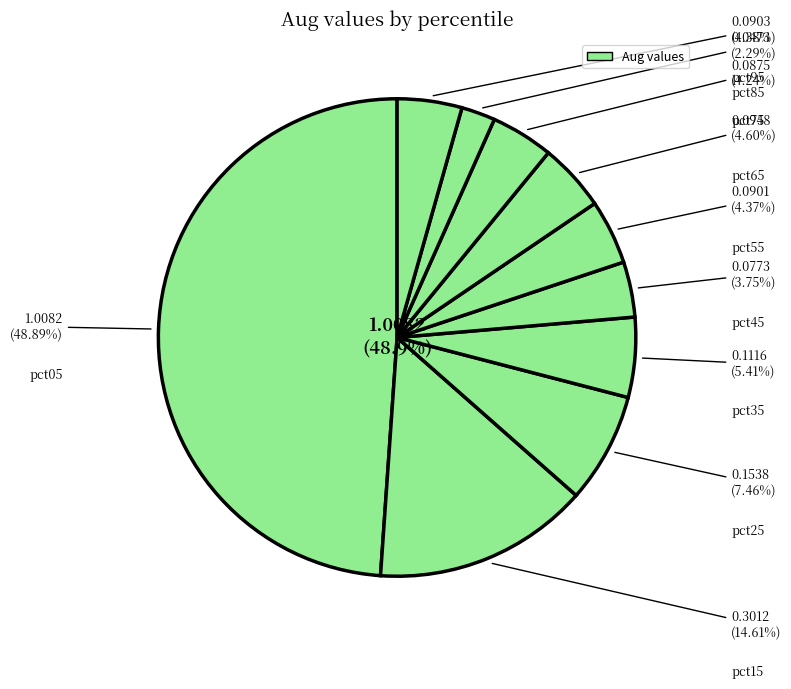

How many segments does this pie chart have?

10